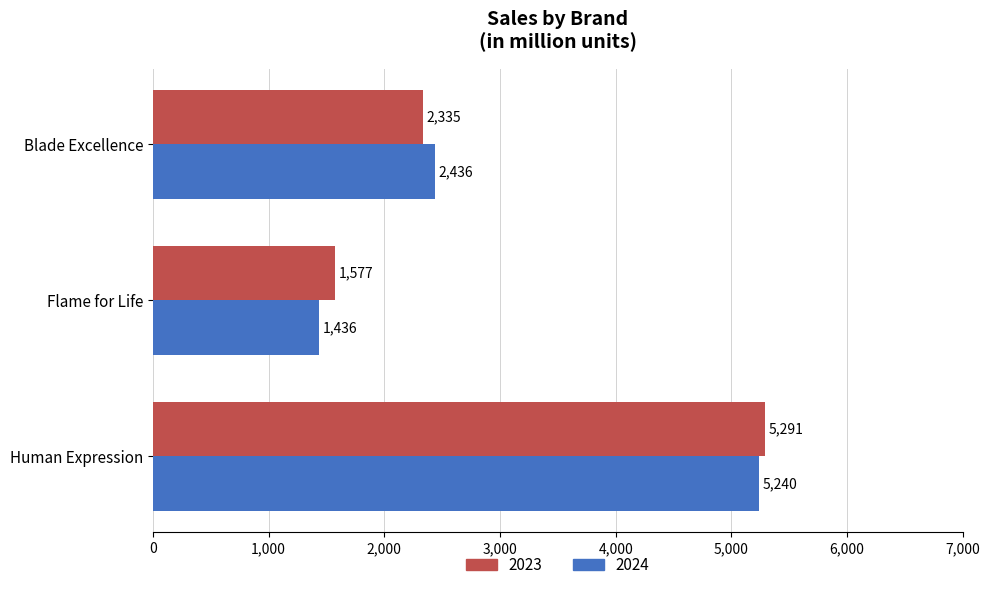

At how many categories does at least one series exceed 2346?

2